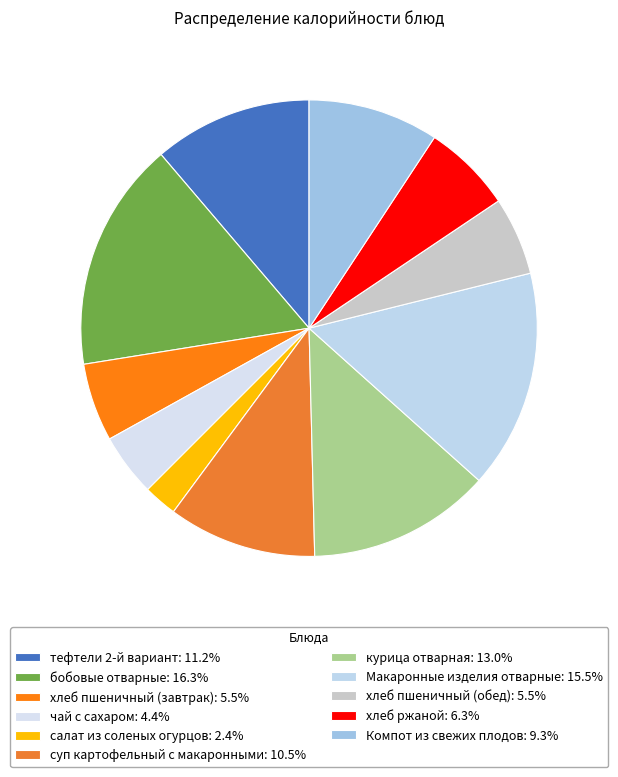

Do тефтели 2-й вариант and суп картофельный с макаронными together represent more than half of the pie?

No